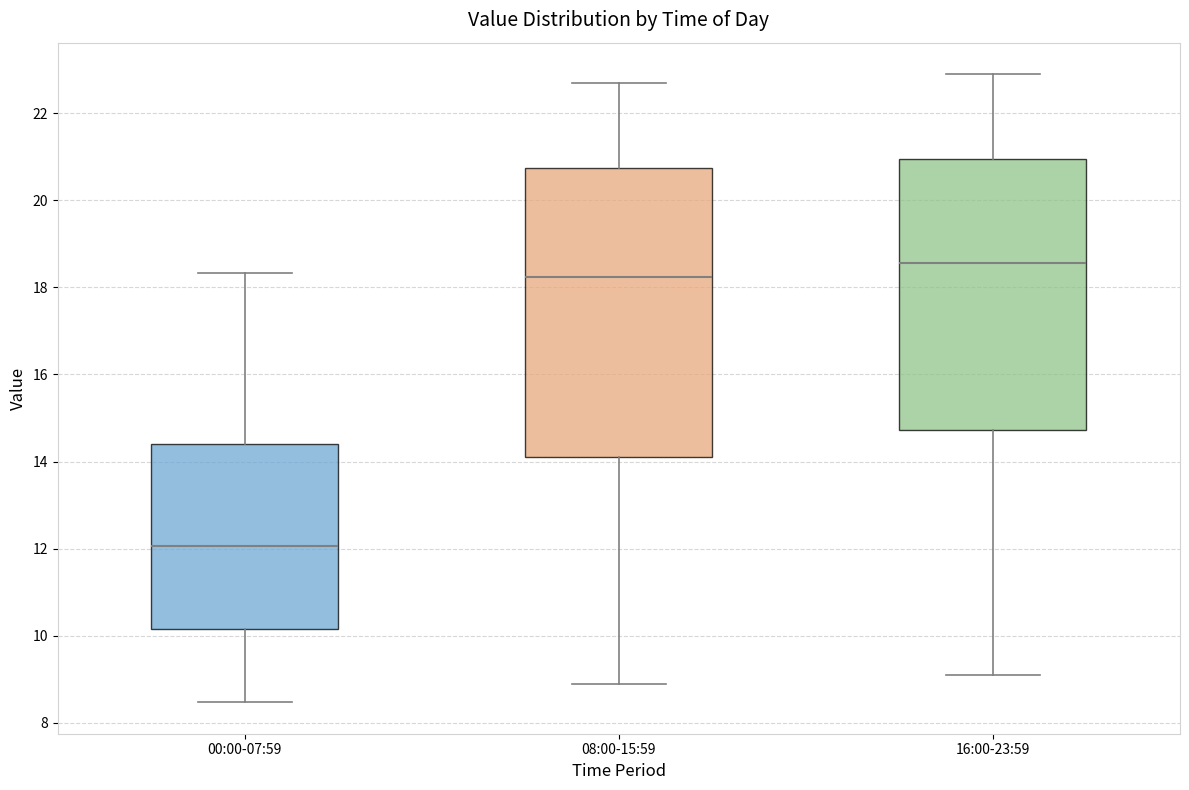

Reading left to right, read every box against the y-axis: the position of its median line, the range the box covers, and the ends of its whiskers. The values are not printed on the chart, so give them approximately, as read against the axis.

00:00-07:59: median 12.0, box 10.2 to 14.4, whiskers 8.4 to 18.4
08:00-15:59: median 18.2, box 14.2 to 20.8, whiskers 9.0 to 22.8
16:00-23:59: median 18.6, box 14.8 to 21.0, whiskers 9.2 to 23.0